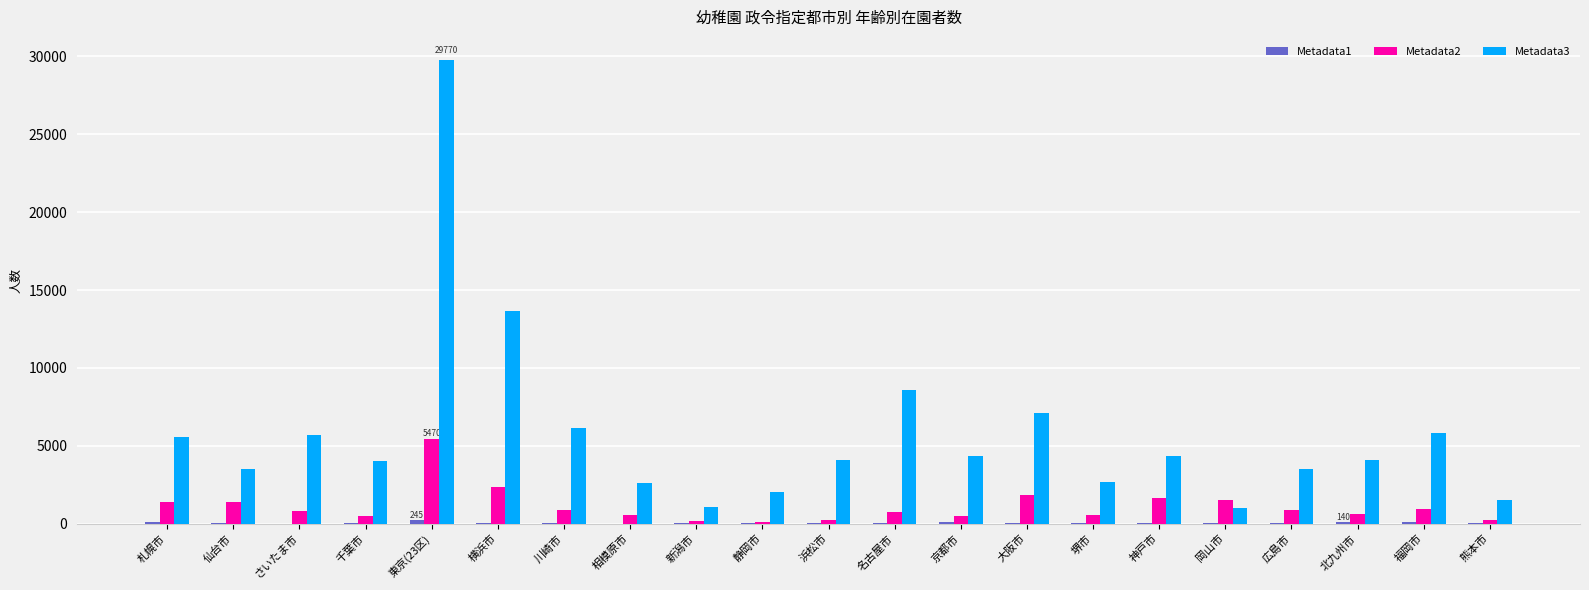

What is the highest value of the Metadata2 series?

5470